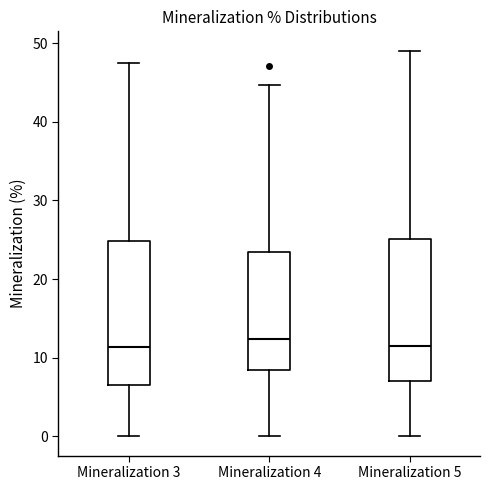

Reading left to right, transcribe this box plot: for each box, give where its median line is, the range the box spans, and where its two whiskers end, as read against the y-axis. The values are not printed on the chart, so give them approximately, as read against the axis.

Mineralization 3: median 11, box 6 to 25, whiskers 0 to 47
Mineralization 4: median 12, box 8 to 23, whiskers 0 to 45
Mineralization 5: median 11, box 7 to 25, whiskers 0 to 49